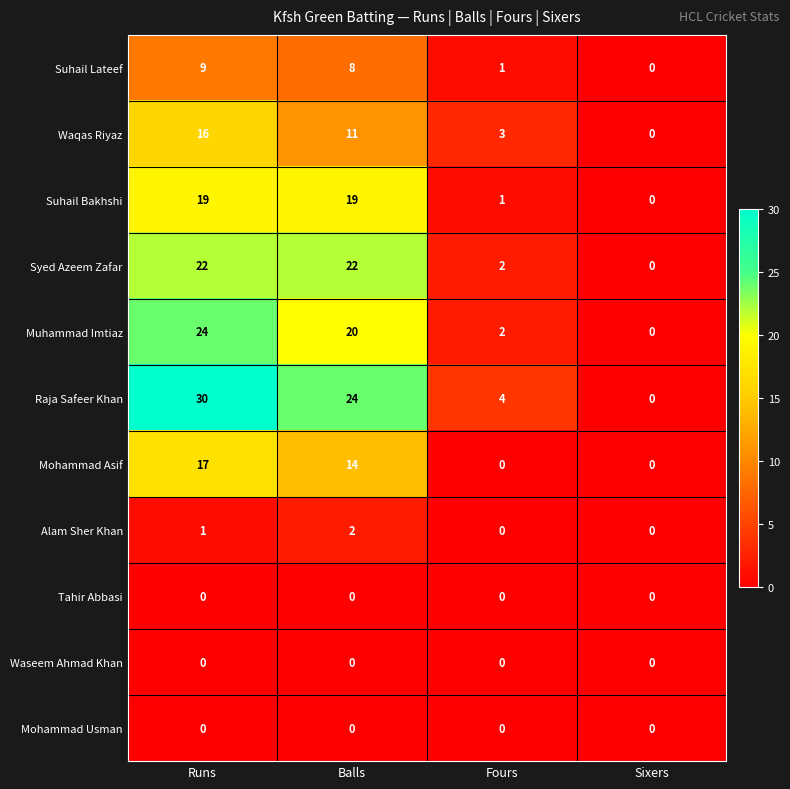

The Tahir Abbasi series shows 0 at Balls. True or false?

True